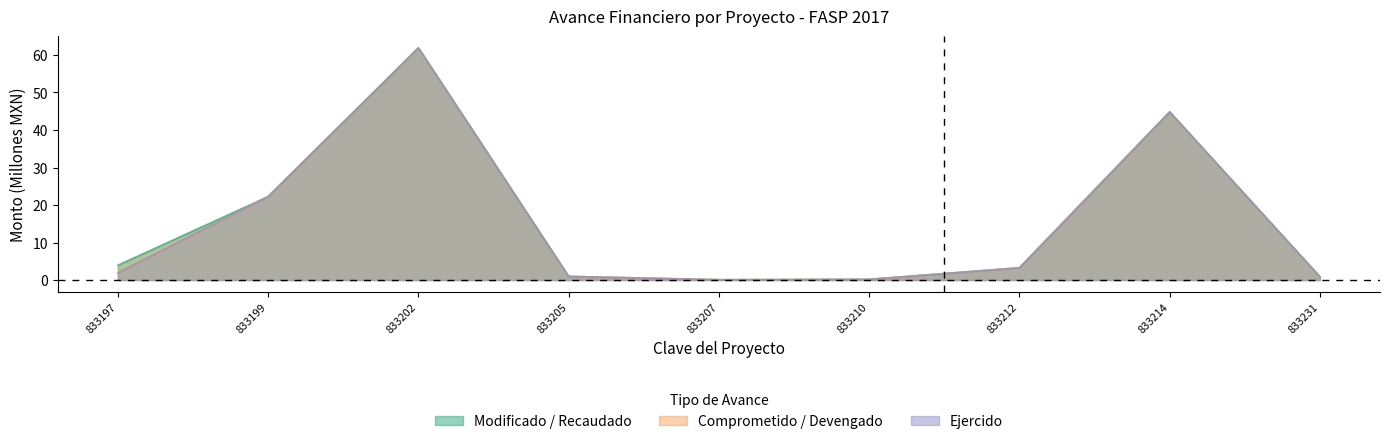

At how many categories does at least one series exceed 46?

1